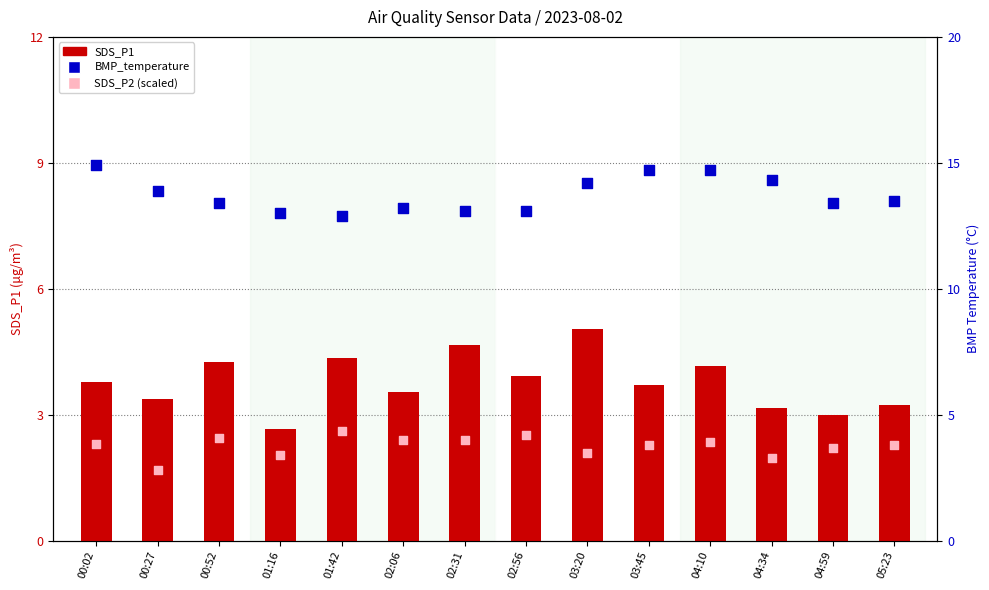

Which series contains the lowest Y value?

SDS_P2 (scaled)